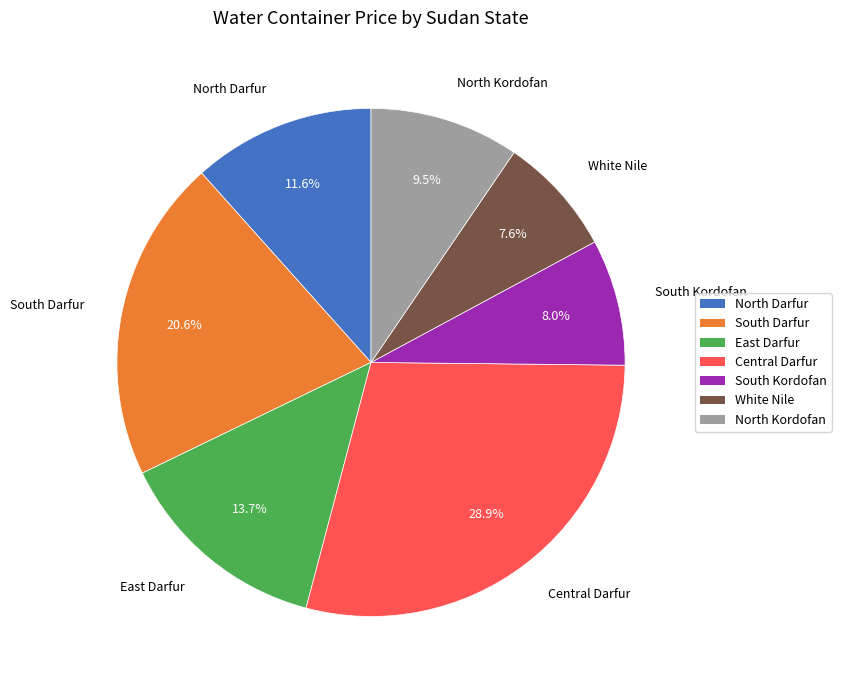

Combined, do White Nile and Central Darfur account for over 50%?

No